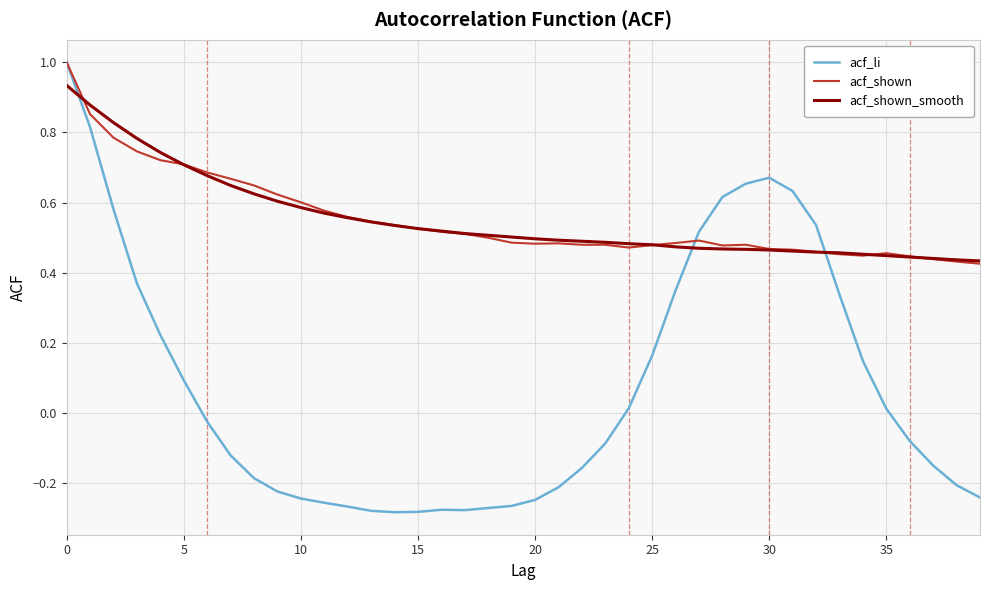

Which series has the widest spread of values?

acf_li